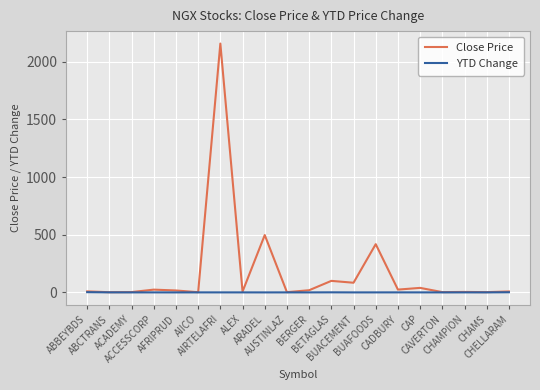

At which category does the chart reach its peak across all series?

AIRTELAFRI